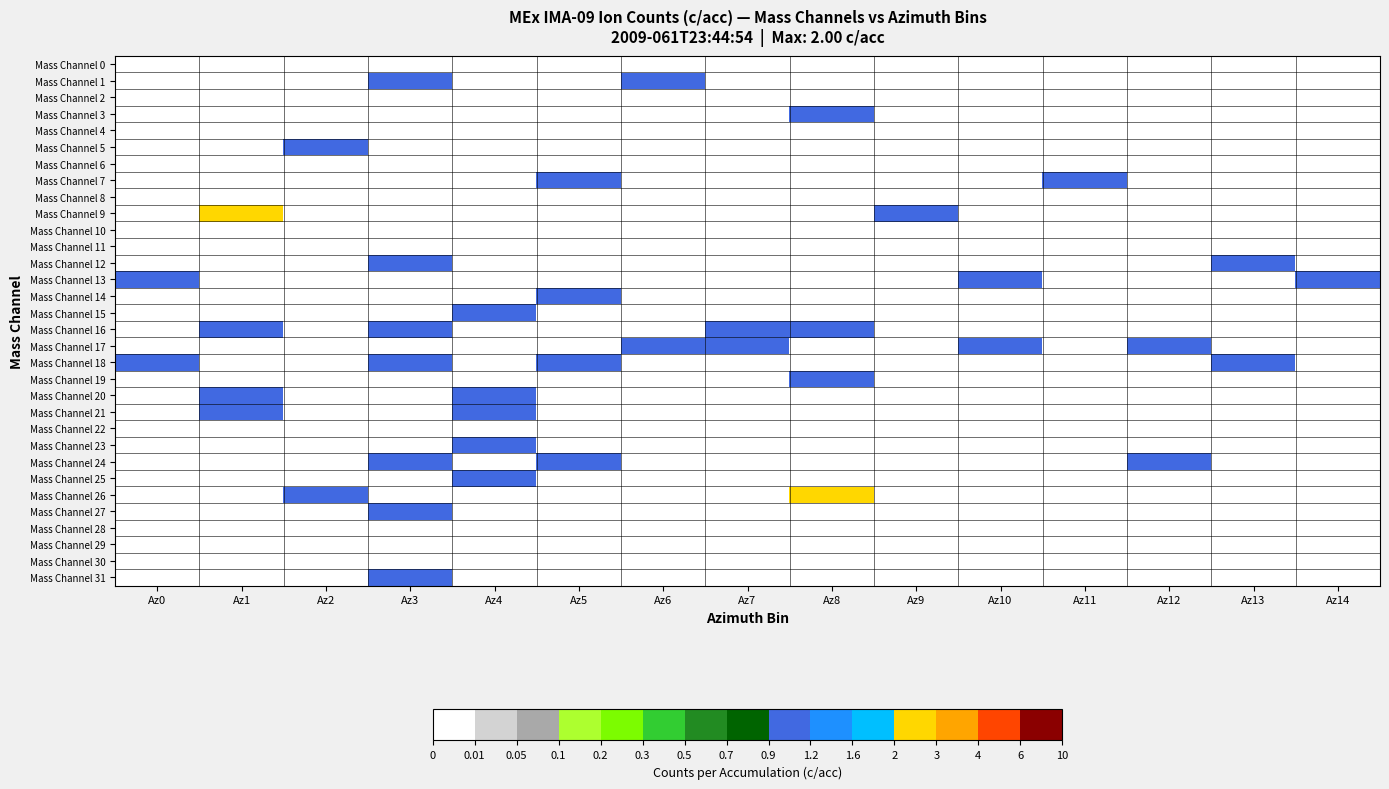

Reading right to left, what are all the values shown in this chart?

Mass Channel 0: Az14=0	Az13=0	Az12=0	Az11=0	Az10=0	Az9=0	Az8=0	Az7=0	Az6=0	Az5=0	Az4=0	Az3=0	Az2=0	Az1=0	Az0=0
Mass Channel 1: Az14=0	Az13=0	Az12=0	Az11=0	Az10=0	Az9=0	Az8=0	Az7=0	Az6=1	Az5=0	Az4=0	Az3=1	Az2=0	Az1=0	Az0=0
Mass Channel 2: Az14=0	Az13=0	Az12=0	Az11=0	Az10=0	Az9=0	Az8=0	Az7=0	Az6=0	Az5=0	Az4=0	Az3=0	Az2=0	Az1=0	Az0=0
Mass Channel 3: Az14=0	Az13=0	Az12=0	Az11=0	Az10=0	Az9=0	Az8=1	Az7=0	Az6=0	Az5=0	Az4=0	Az3=0	Az2=0	Az1=0	Az0=0
Mass Channel 4: Az14=0	Az13=0	Az12=0	Az11=0	Az10=0	Az9=0	Az8=0	Az7=0	Az6=0	Az5=0	Az4=0	Az3=0	Az2=0	Az1=0	Az0=0
Mass Channel 5: Az14=0	Az13=0	Az12=0	Az11=0	Az10=0	Az9=0	Az8=0	Az7=0	Az6=0	Az5=0	Az4=0	Az3=0	Az2=1	Az1=0	Az0=0
Mass Channel 6: Az14=0	Az13=0	Az12=0	Az11=0	Az10=0	Az9=0	Az8=0	Az7=0	Az6=0	Az5=0	Az4=0	Az3=0	Az2=0	Az1=0	Az0=0
Mass Channel 7: Az14=0	Az13=0	Az12=0	Az11=1	Az10=0	Az9=0	Az8=0	Az7=0	Az6=0	Az5=1	Az4=0	Az3=0	Az2=0	Az1=0	Az0=0
Mass Channel 8: Az14=0	Az13=0	Az12=0	Az11=0	Az10=0	Az9=0	Az8=0	Az7=0	Az6=0	Az5=0	Az4=0	Az3=0	Az2=0	Az1=0	Az0=0
Mass Channel 9: Az14=0	Az13=0	Az12=0	Az11=0	Az10=0	Az9=1	Az8=0	Az7=0	Az6=0	Az5=0	Az4=0	Az3=0	Az2=0	Az1=2	Az0=0
Mass Channel 10: Az14=0	Az13=0	Az12=0	Az11=0	Az10=0	Az9=0	Az8=0	Az7=0	Az6=0	Az5=0	Az4=0	Az3=0	Az2=0	Az1=0	Az0=0
Mass Channel 11: Az14=0	Az13=0	Az12=0	Az11=0	Az10=0	Az9=0	Az8=0	Az7=0	Az6=0	Az5=0	Az4=0	Az3=0	Az2=0	Az1=0	Az0=0
Mass Channel 12: Az14=0	Az13=1	Az12=0	Az11=0	Az10=0	Az9=0	Az8=0	Az7=0	Az6=0	Az5=0	Az4=0	Az3=1	Az2=0	Az1=0	Az0=0
Mass Channel 13: Az14=1	Az13=0	Az12=0	Az11=0	Az10=1	Az9=0	Az8=0	Az7=0	Az6=0	Az5=0	Az4=0	Az3=0	Az2=0	Az1=0	Az0=1
Mass Channel 14: Az14=0	Az13=0	Az12=0	Az11=0	Az10=0	Az9=0	Az8=0	Az7=0	Az6=0	Az5=1	Az4=0	Az3=0	Az2=0	Az1=0	Az0=0
Mass Channel 15: Az14=0	Az13=0	Az12=0	Az11=0	Az10=0	Az9=0	Az8=0	Az7=0	Az6=0	Az5=0	Az4=1	Az3=0	Az2=0	Az1=0	Az0=0
Mass Channel 16: Az14=0	Az13=0	Az12=0	Az11=0	Az10=0	Az9=0	Az8=1	Az7=1	Az6=0	Az5=0	Az4=0	Az3=1	Az2=0	Az1=1	Az0=0
Mass Channel 17: Az14=0	Az13=0	Az12=1	Az11=0	Az10=1	Az9=0	Az8=0	Az7=1	Az6=1	Az5=0	Az4=0	Az3=0	Az2=0	Az1=0	Az0=0
Mass Channel 18: Az14=0	Az13=1	Az12=0	Az11=0	Az10=0	Az9=0	Az8=0	Az7=0	Az6=0	Az5=1	Az4=0	Az3=1	Az2=0	Az1=0	Az0=1
Mass Channel 19: Az14=0	Az13=0	Az12=0	Az11=0	Az10=0	Az9=0	Az8=1	Az7=0	Az6=0	Az5=0	Az4=0	Az3=0	Az2=0	Az1=0	Az0=0
Mass Channel 20: Az14=0	Az13=0	Az12=0	Az11=0	Az10=0	Az9=0	Az8=0	Az7=0	Az6=0	Az5=0	Az4=1	Az3=0	Az2=0	Az1=1	Az0=0
Mass Channel 21: Az14=0	Az13=0	Az12=0	Az11=0	Az10=0	Az9=0	Az8=0	Az7=0	Az6=0	Az5=0	Az4=1	Az3=0	Az2=0	Az1=1	Az0=0
Mass Channel 22: Az14=0	Az13=0	Az12=0	Az11=0	Az10=0	Az9=0	Az8=0	Az7=0	Az6=0	Az5=0	Az4=0	Az3=0	Az2=0	Az1=0	Az0=0
Mass Channel 23: Az14=0	Az13=0	Az12=0	Az11=0	Az10=0	Az9=0	Az8=0	Az7=0	Az6=0	Az5=0	Az4=1	Az3=0	Az2=0	Az1=0	Az0=0
Mass Channel 24: Az14=0	Az13=0	Az12=1	Az11=0	Az10=0	Az9=0	Az8=0	Az7=0	Az6=0	Az5=1	Az4=0	Az3=1	Az2=0	Az1=0	Az0=0
Mass Channel 25: Az14=0	Az13=0	Az12=0	Az11=0	Az10=0	Az9=0	Az8=0	Az7=0	Az6=0	Az5=0	Az4=1	Az3=0	Az2=0	Az1=0	Az0=0
Mass Channel 26: Az14=0	Az13=0	Az12=0	Az11=0	Az10=0	Az9=0	Az8=2	Az7=0	Az6=0	Az5=0	Az4=0	Az3=0	Az2=1	Az1=0	Az0=0
Mass Channel 27: Az14=0	Az13=0	Az12=0	Az11=0	Az10=0	Az9=0	Az8=0	Az7=0	Az6=0	Az5=0	Az4=0	Az3=1	Az2=0	Az1=0	Az0=0
Mass Channel 28: Az14=0	Az13=0	Az12=0	Az11=0	Az10=0	Az9=0	Az8=0	Az7=0	Az6=0	Az5=0	Az4=0	Az3=0	Az2=0	Az1=0	Az0=0
Mass Channel 29: Az14=0	Az13=0	Az12=0	Az11=0	Az10=0	Az9=0	Az8=0	Az7=0	Az6=0	Az5=0	Az4=0	Az3=0	Az2=0	Az1=0	Az0=0
Mass Channel 30: Az14=0	Az13=0	Az12=0	Az11=0	Az10=0	Az9=0	Az8=0	Az7=0	Az6=0	Az5=0	Az4=0	Az3=0	Az2=0	Az1=0	Az0=0
Mass Channel 31: Az14=0	Az13=0	Az12=0	Az11=0	Az10=0	Az9=0	Az8=0	Az7=0	Az6=0	Az5=0	Az4=0	Az3=1	Az2=0	Az1=0	Az0=0